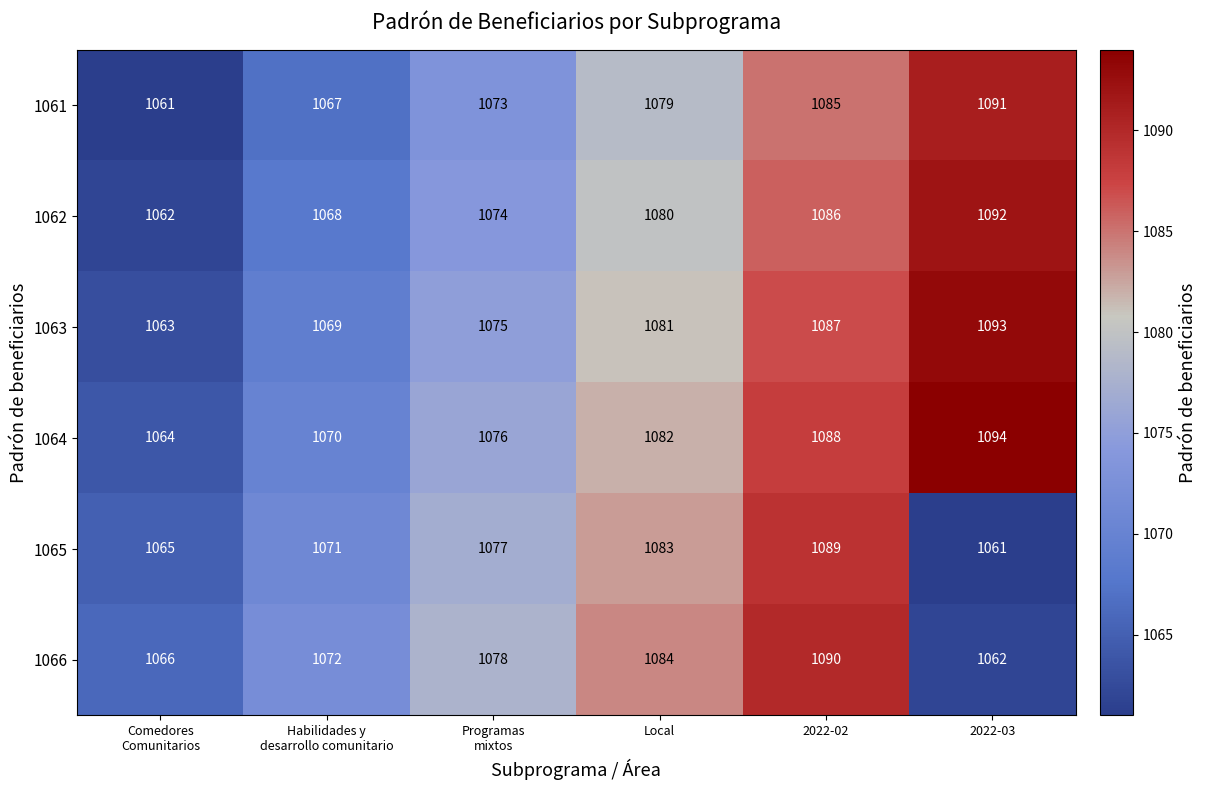

Count the number of categories in the chart.

6